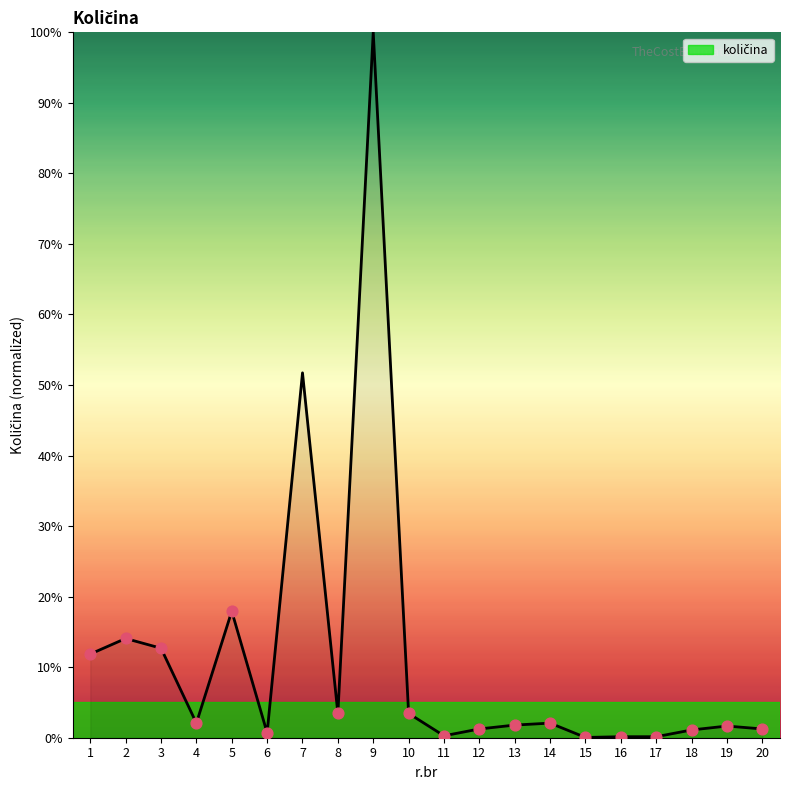

What is the ratio of the value at 2 to the value at 1?

1.2